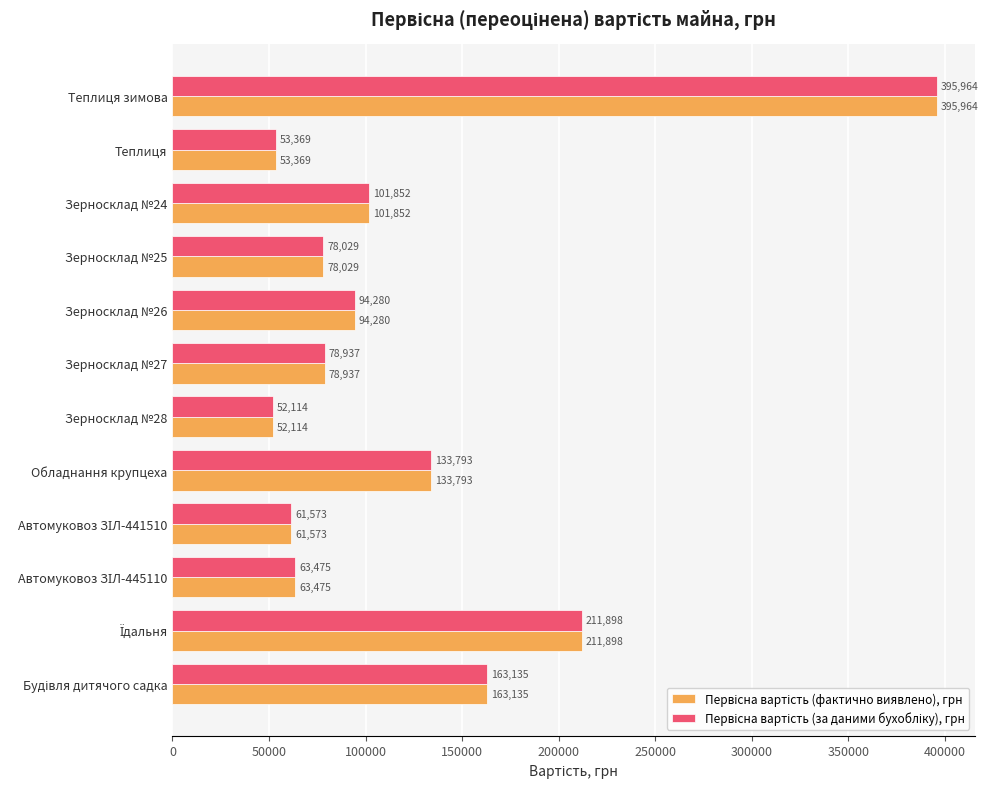

What is the greatest value displayed?

395963.5